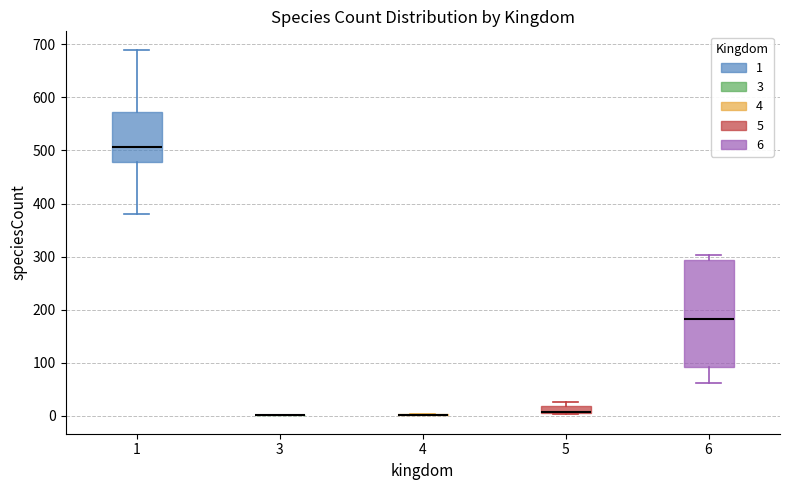

Where is the lower edge of the box at x = 6 on the y-axis? The values are not printed on the chart, so give them approximately, as read against the axis.

90